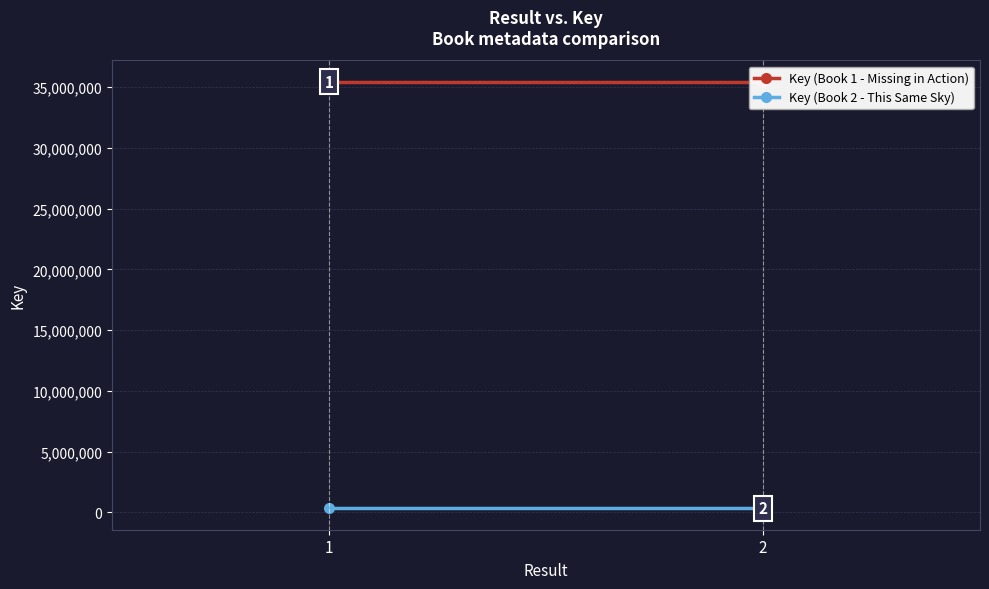

At how many categories does at least one series exceed 22097275?

2